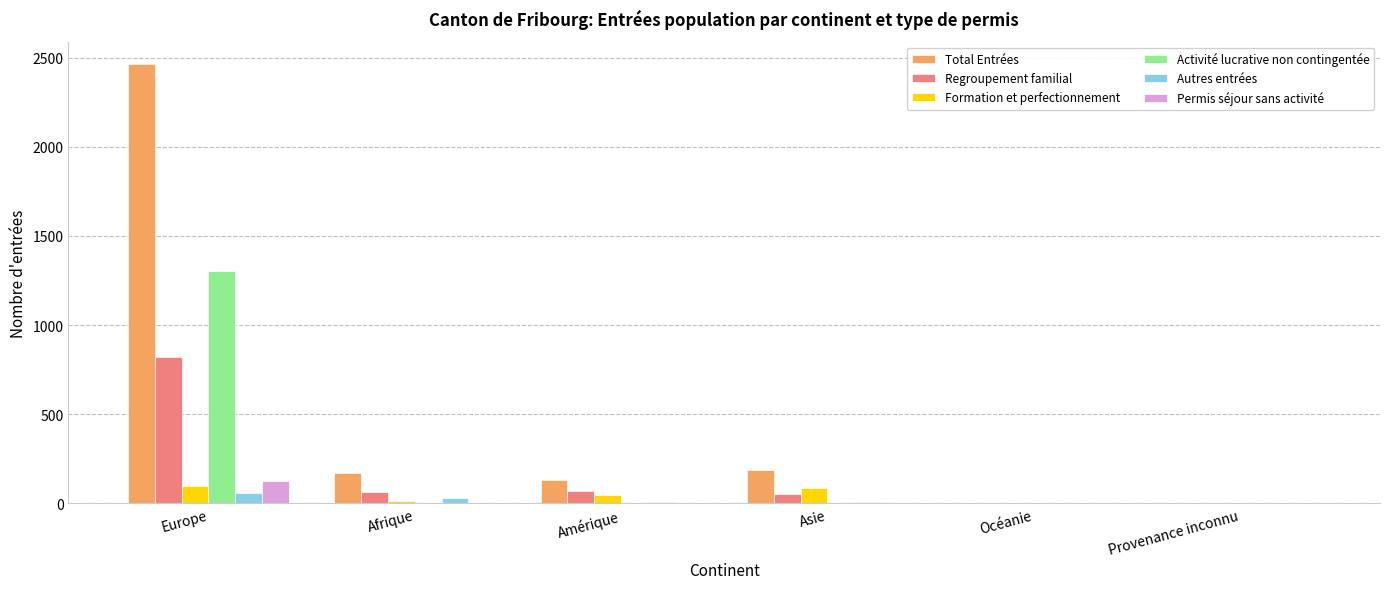

Is the value of Regroupement familial at Europe greater than the value of Autres entrées at Océanie?

Yes